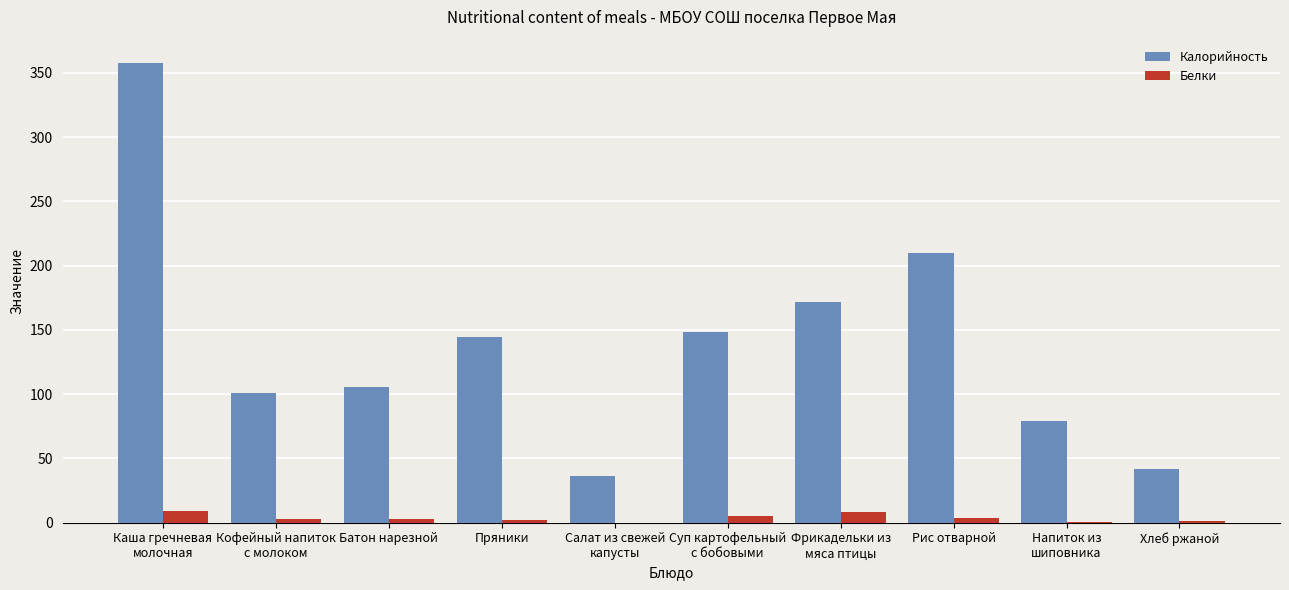

Is it true that Калорийность equals 144.8 at Пряники?

True